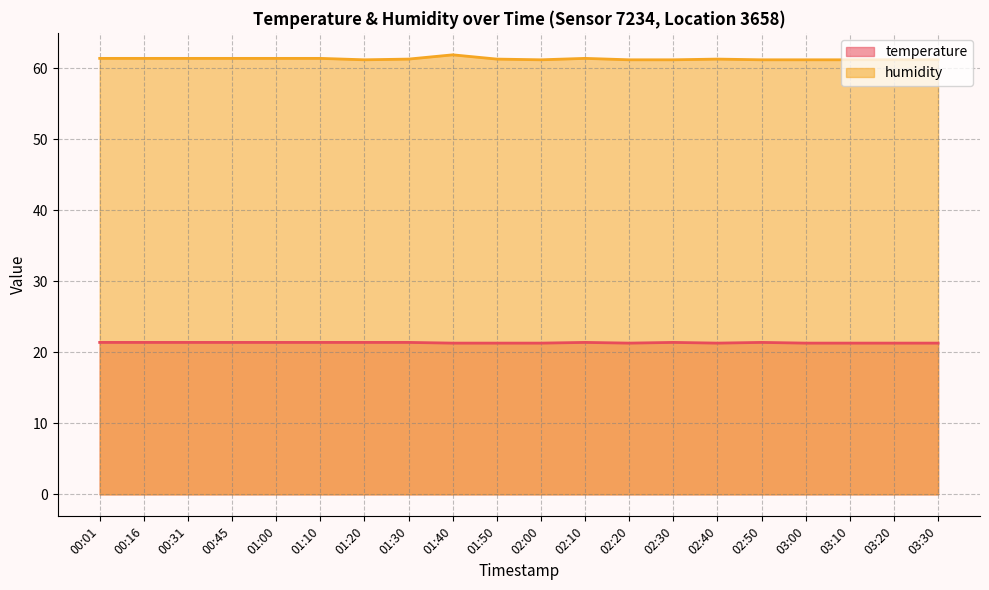

Reading left to right, list all the values displayed in this chart.

temperature: 21.4	21.4	21.4	21.4	21.4	21.4	21.4	21.4	21.3	21.3	21.3	21.4	21.3	21.4	21.3	21.4	21.3	21.3	21.3	21.3
humidity: 61.4	61.4	61.4	61.4	61.4	61.4	61.2	61.3	61.9	61.3	61.2	61.4	61.2	61.2	61.3	61.2	61.2	61.2	61.2	61.2